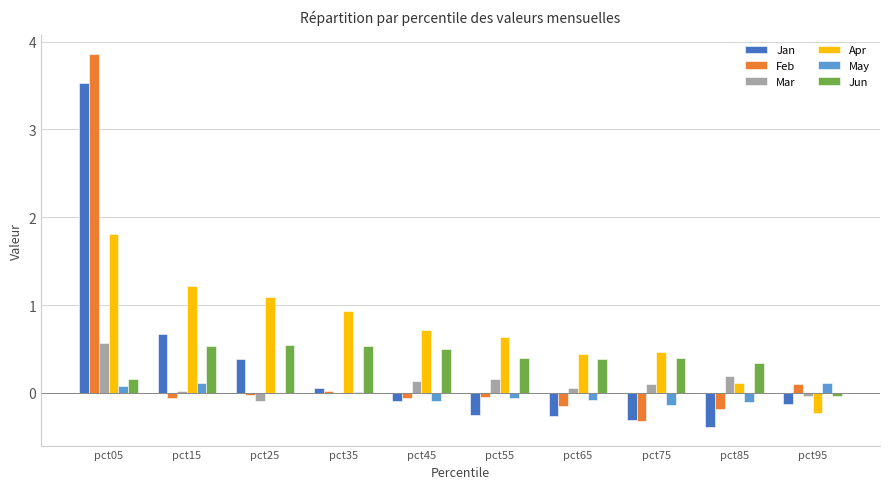

At which label does Feb reach its peak?

pct05